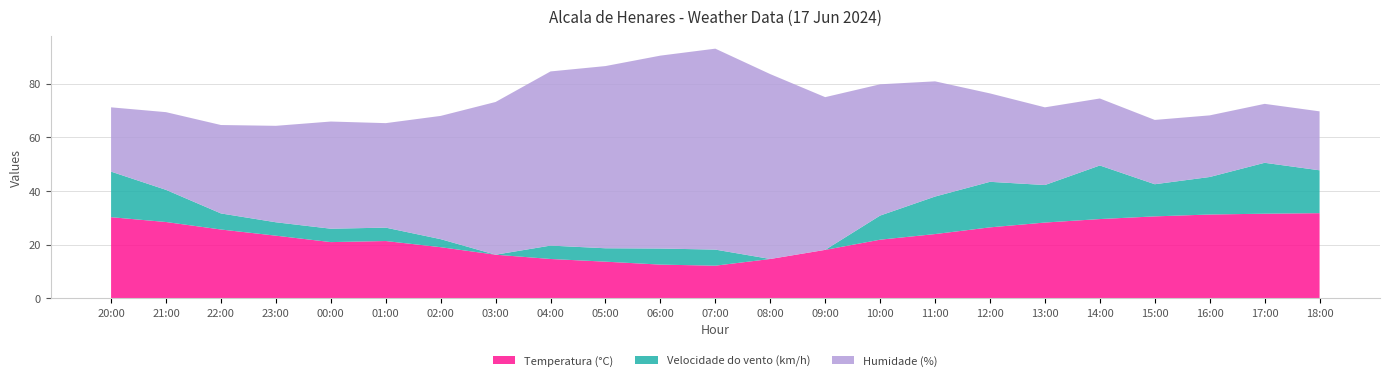

Reading left to right, list all the values displayed in this chart.

Temperatura (°C): 30.2	28.4	25.6	23.3	20.9	21.3	19.0	16.2	14.6	13.6	12.5	12.1	14.6	18.0	21.8	23.9	26.4	28.2	29.5	30.5	31.2	31.5	31.7
Velocidade do vento (km/h): 17.0	12.0	6.0	5.0	5.0	5.0	3.0	0.0	5.0	5.0	6.0	6.0	0.0	0.0	9.0	14.0	17.0	14.0	20.0	12.0	14.0	19.0	16.0
Humidade (%): 24.0	29.0	33.0	36.0	40.0	39.0	46.0	57.0	65.0	68.0	72.0	75.0	69.0	57.0	49.0	43.0	33.0	29.0	25.0	24.0	23.0	22.0	22.0